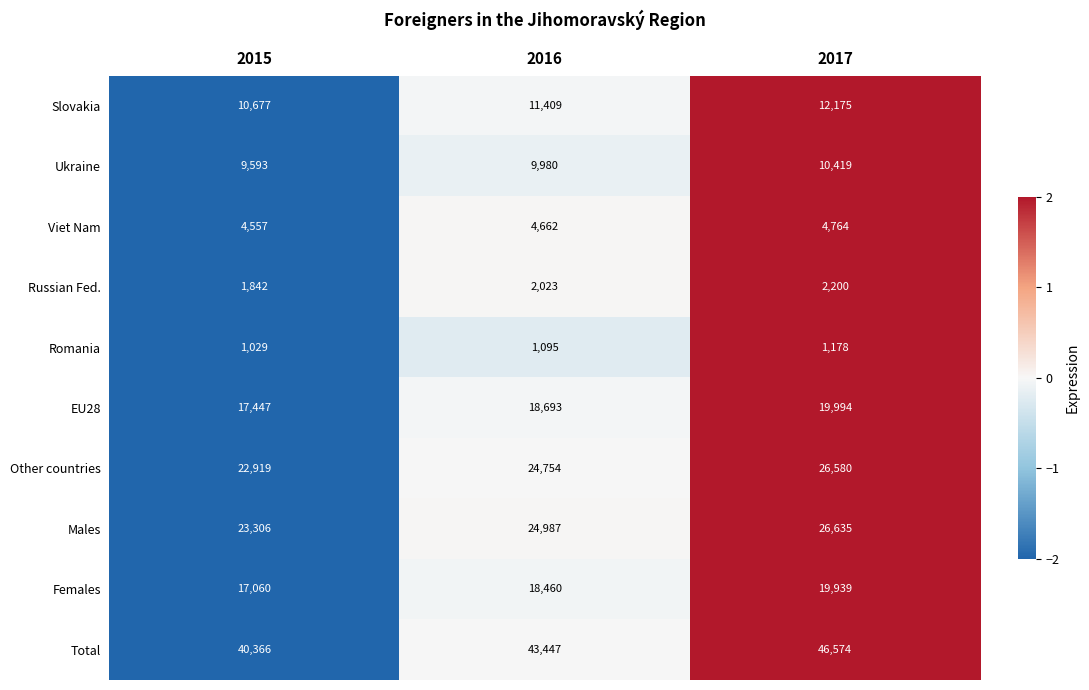

At which category is the sum across all series the highest?

2017